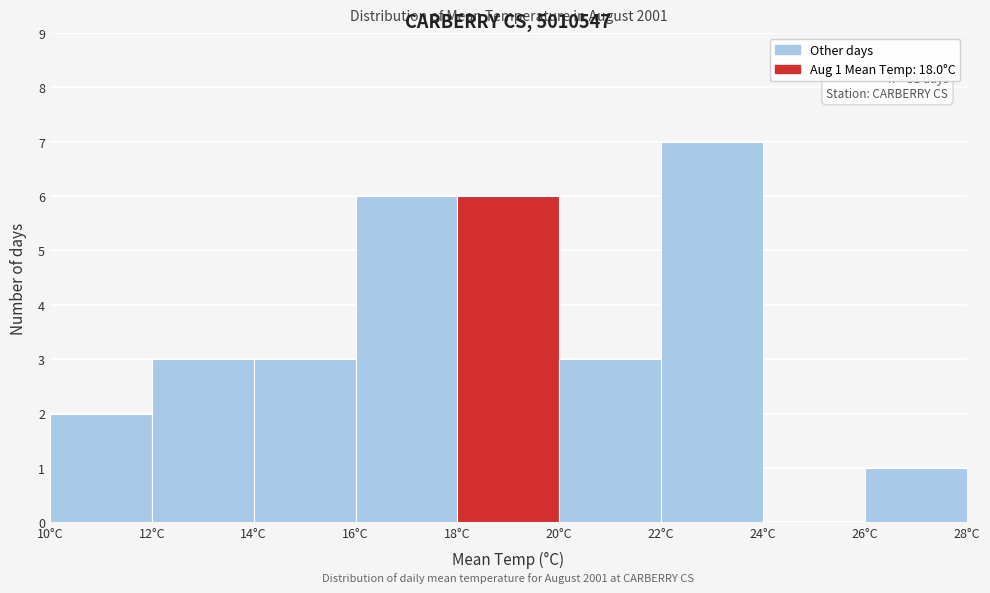

Over which range of the x-axis is the bar tallest?

22 to 24